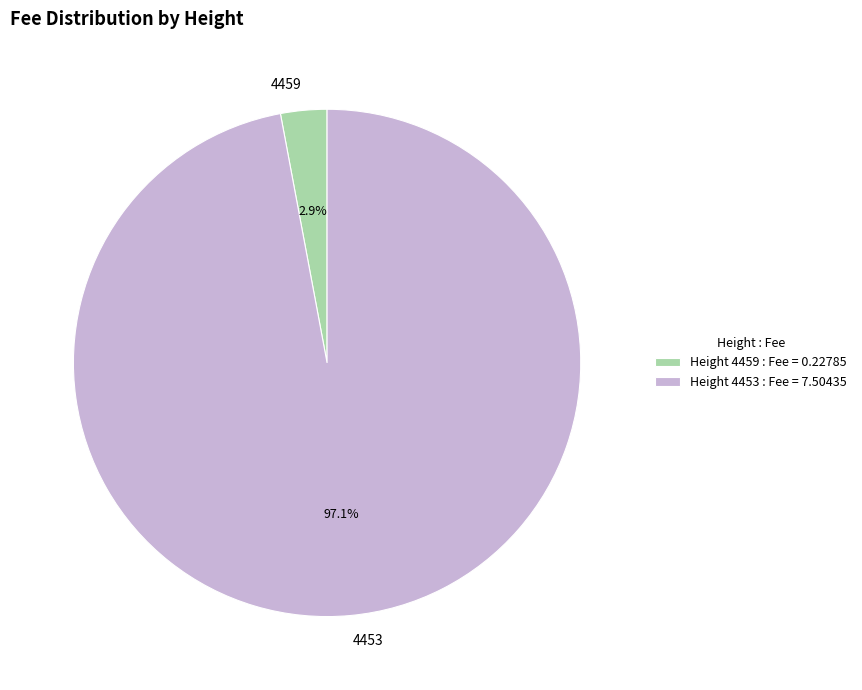

How many segments does this pie chart have?

2